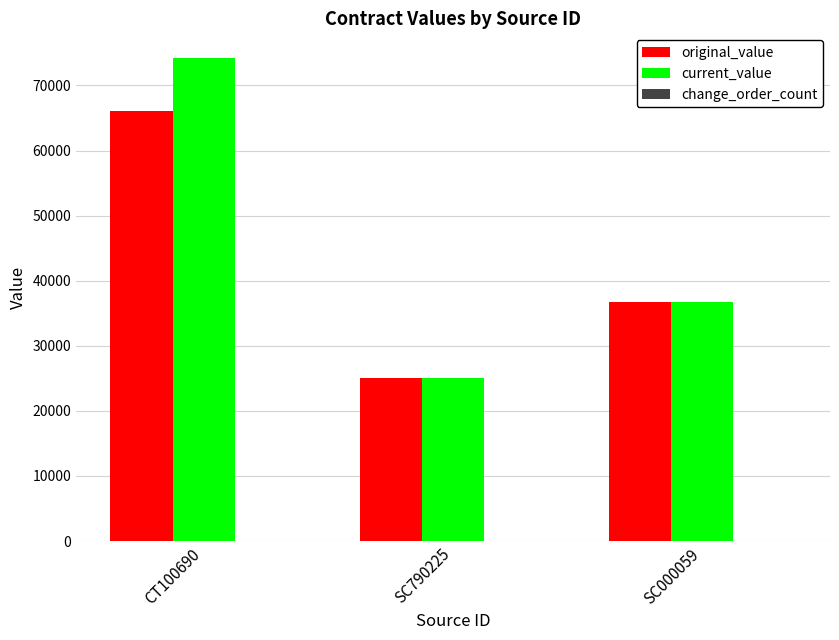

At which label does original_value first exceed 36798?

CT100690